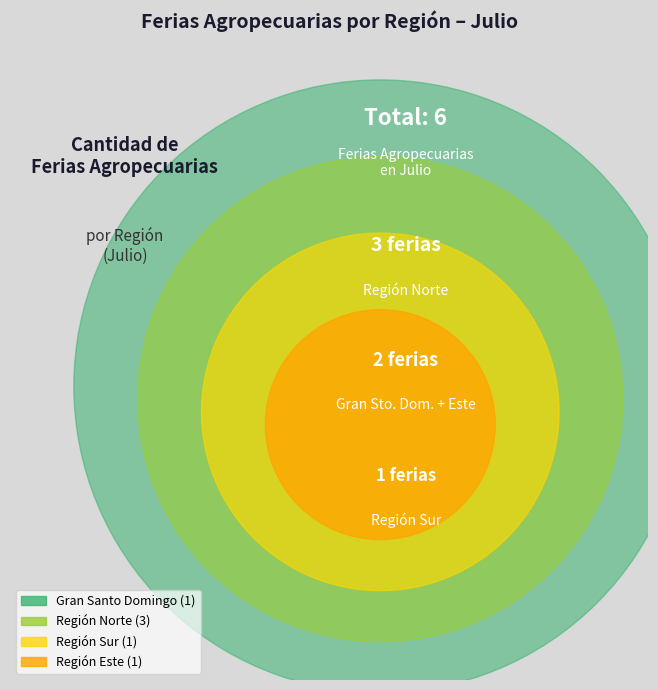

What percentage is the Región Este slice, to the nearest percent?

17%